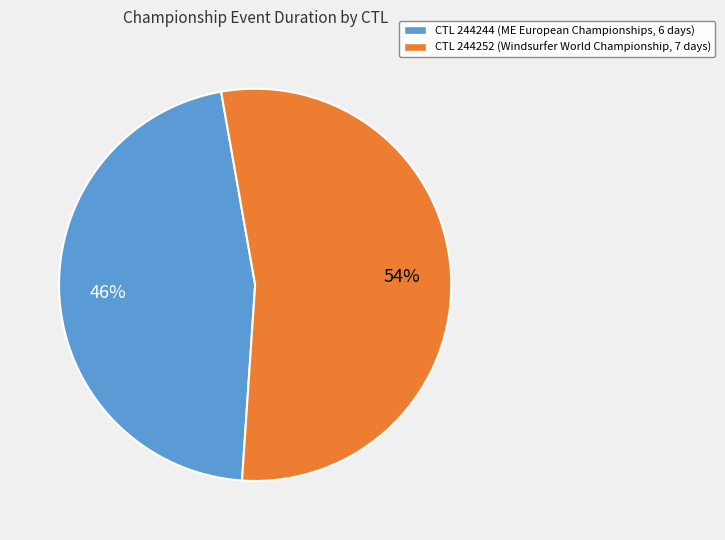

To the nearest percent, what is the difference between the largest and smallest slice percentages?

8%